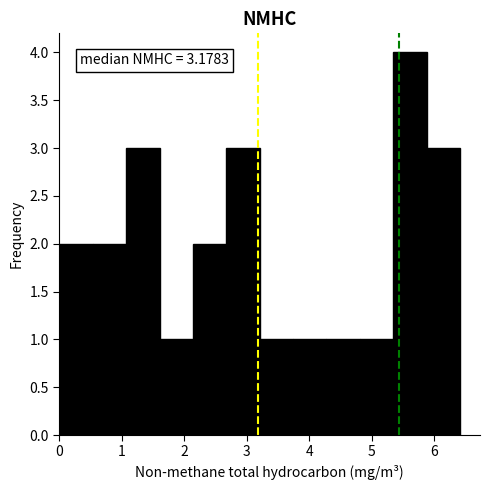

Which range on the x-axis has the tallest bar?

5.3 to 5.9